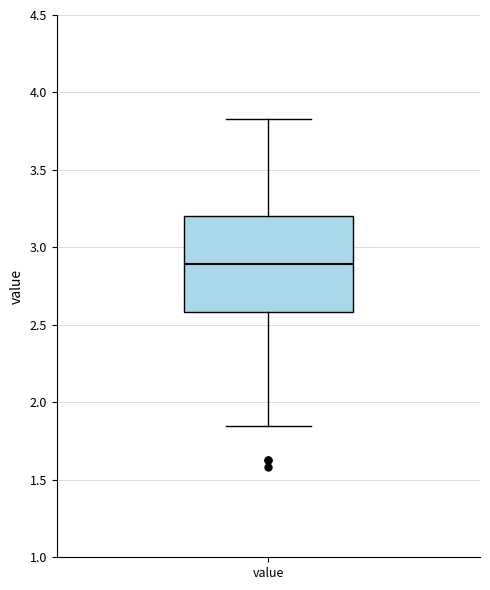

Transcribe this box plot: give where the median line is, the range the box spans, and where the two whiskers end, as read against the y-axis. The values are not printed on the chart, so give them approximately, as read against the axis.

median 2.90, box 2.60 to 3.20, whiskers 1.85 to 3.85